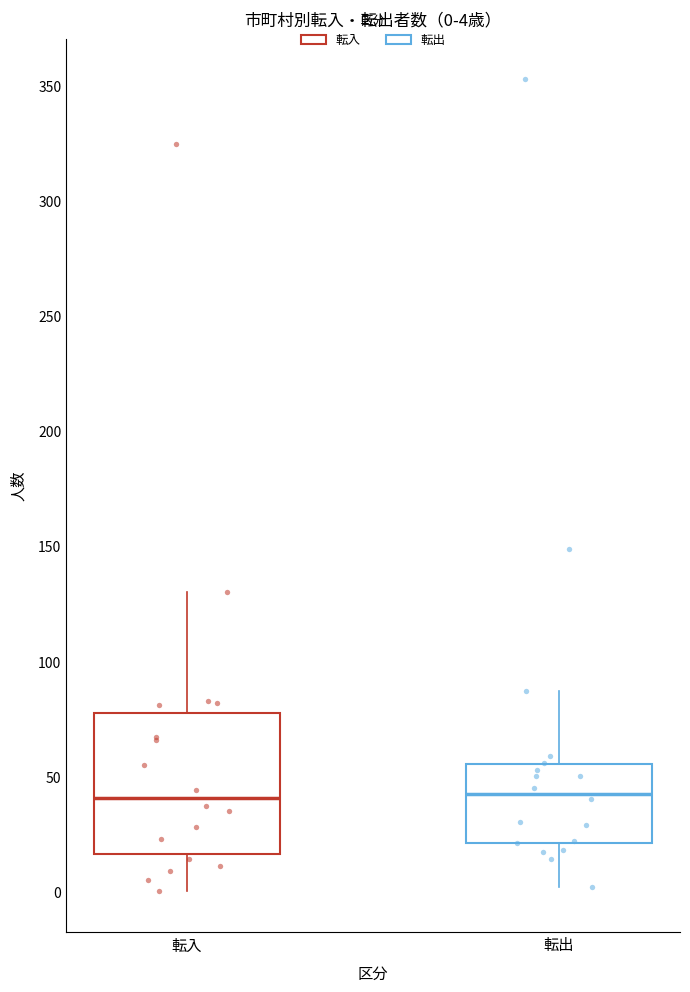

Comparing the boxes themselves (not the whiskers), which one is the tallest?

転入